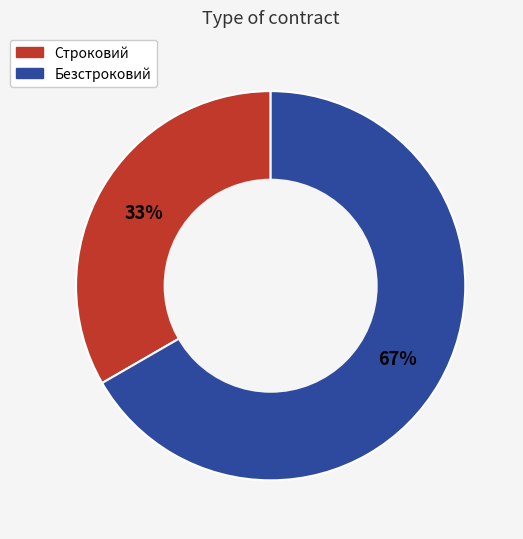

Do Безстроковий and Строковий together represent more than half of the pie?

Yes